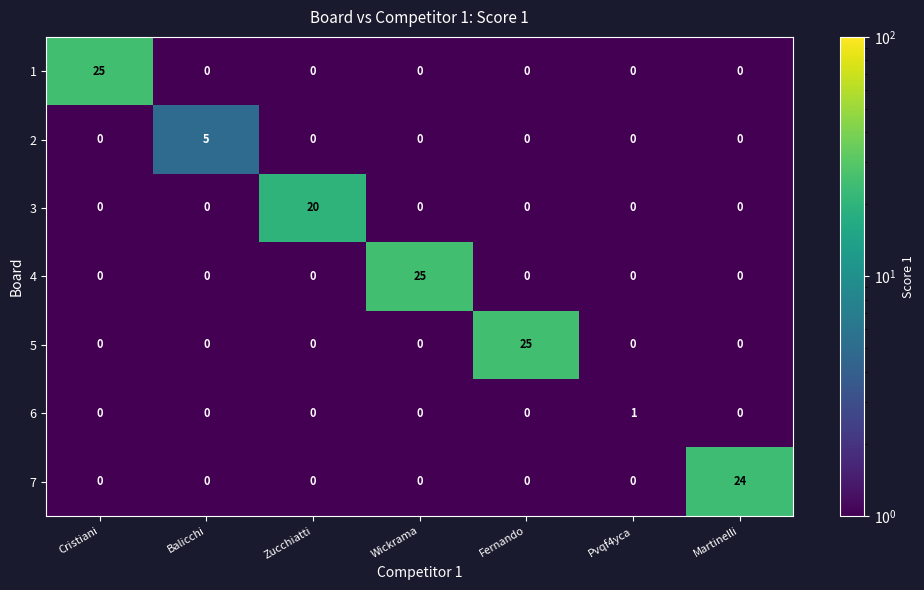

What is the smallest value displayed?

0